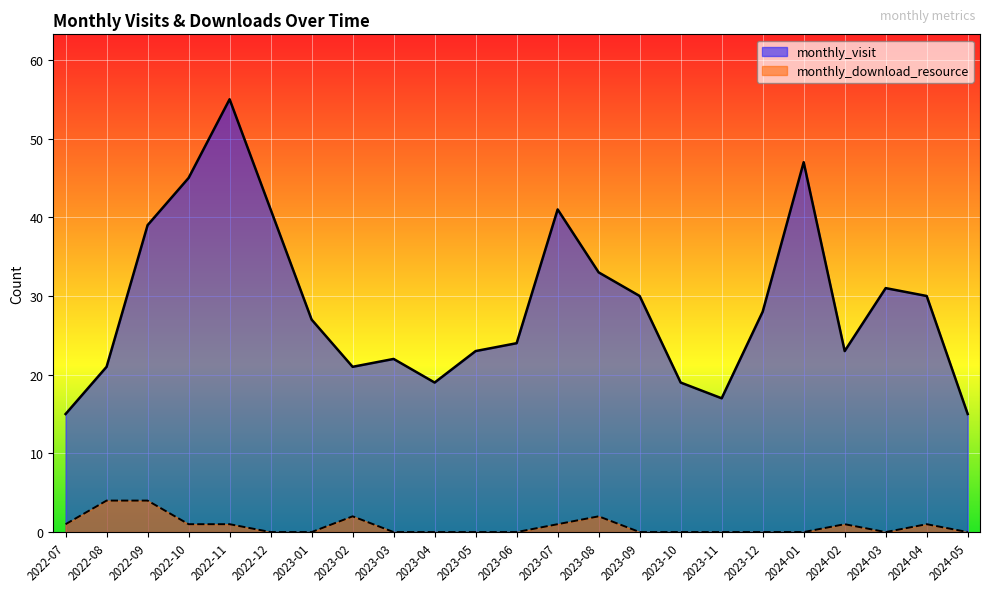

True or false: monthly_visit and monthly_download_resource cross at least once.

False